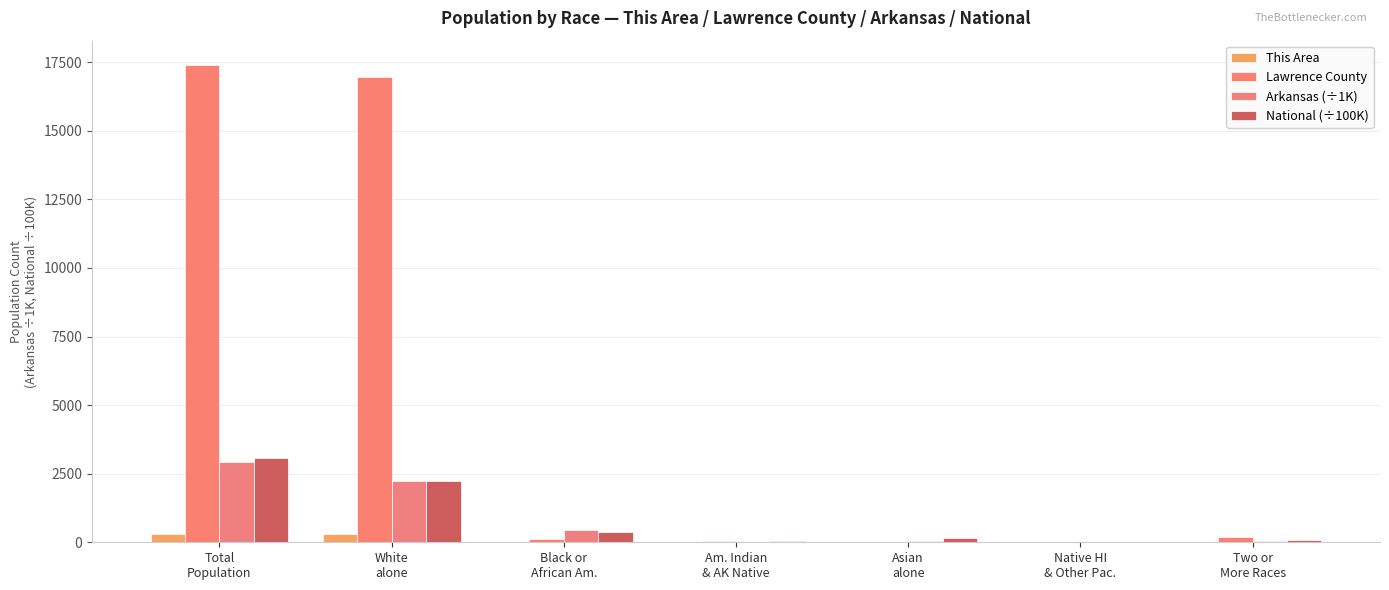

What is the difference between the maximum and minimum values in the Lawrence County series?

17411.0